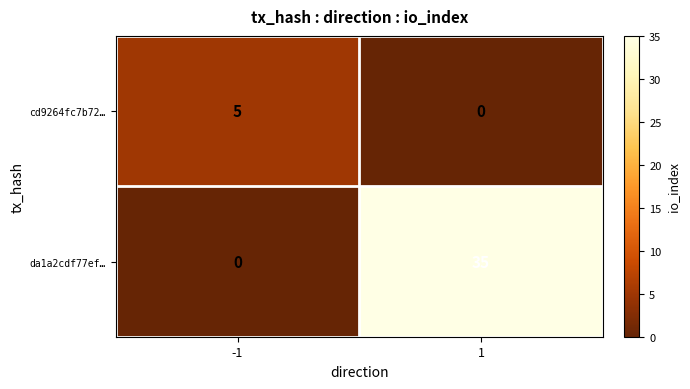

What is the total value across all series at -1?

5